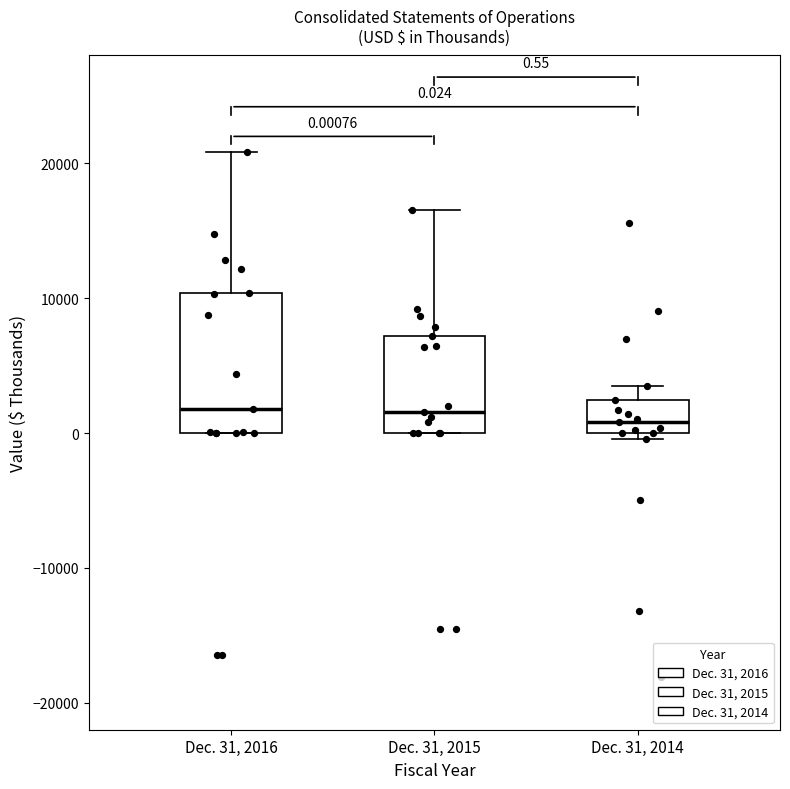

Comparing the boxes themselves (not the whiskers), which one is the tallest?

Dec. 31, 2016